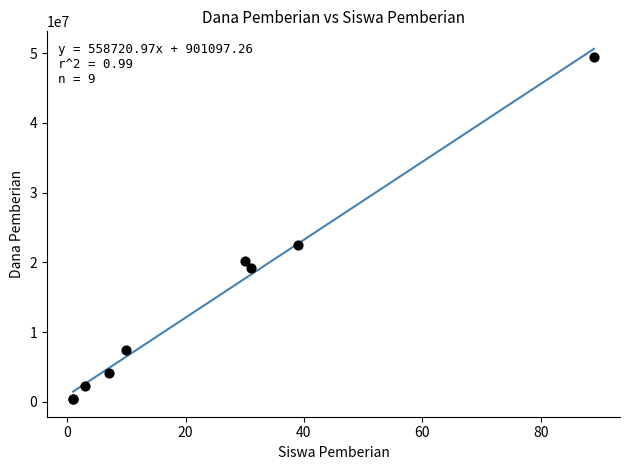

What Y value in the scatter plot is closest to 24937500?

22500000